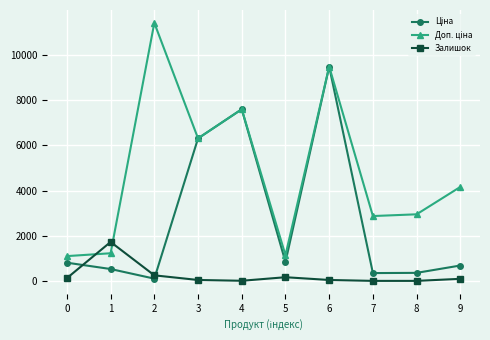

How many lines are shown in the chart?

3